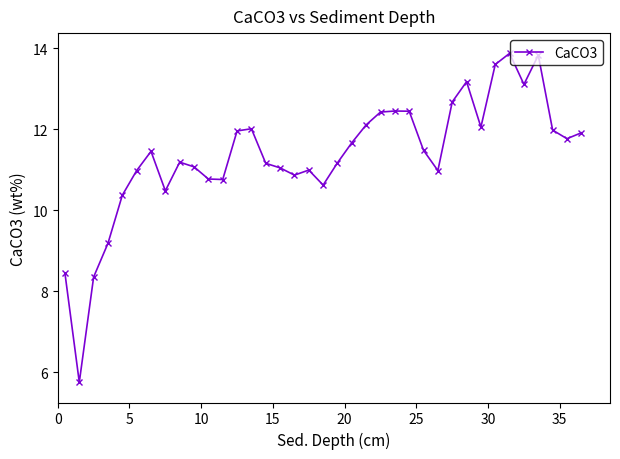

True or false: the data has more than 2 interior local peaks.

True